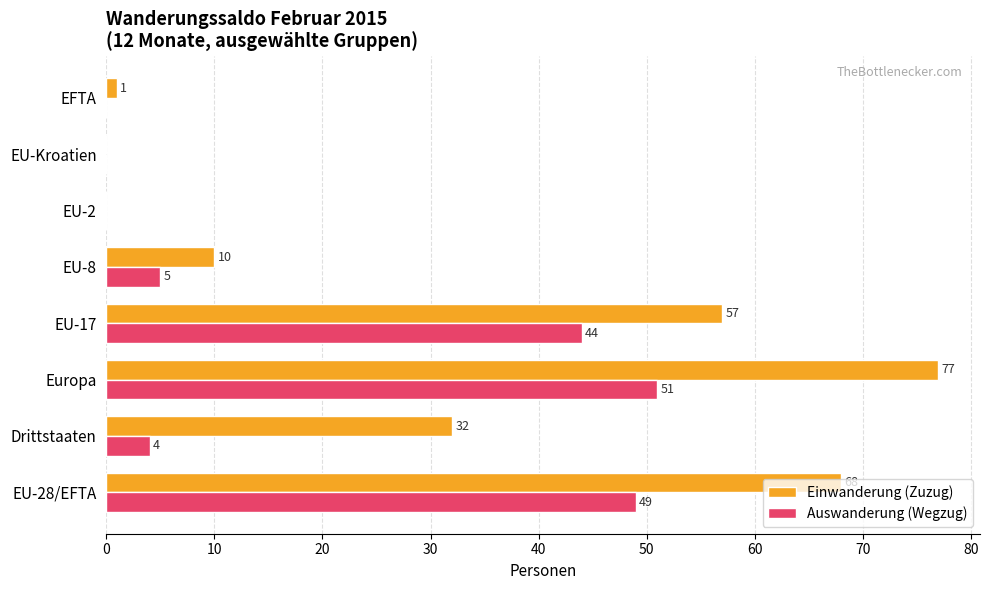

Which series changed the most between EU-28/EFTA and Europa?

Einwanderung (Zuzug)